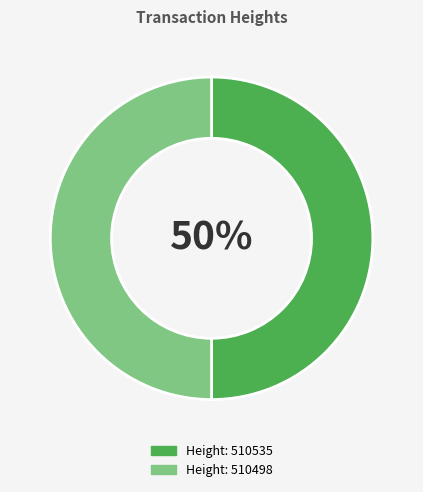

How many segments does this pie chart have?

2